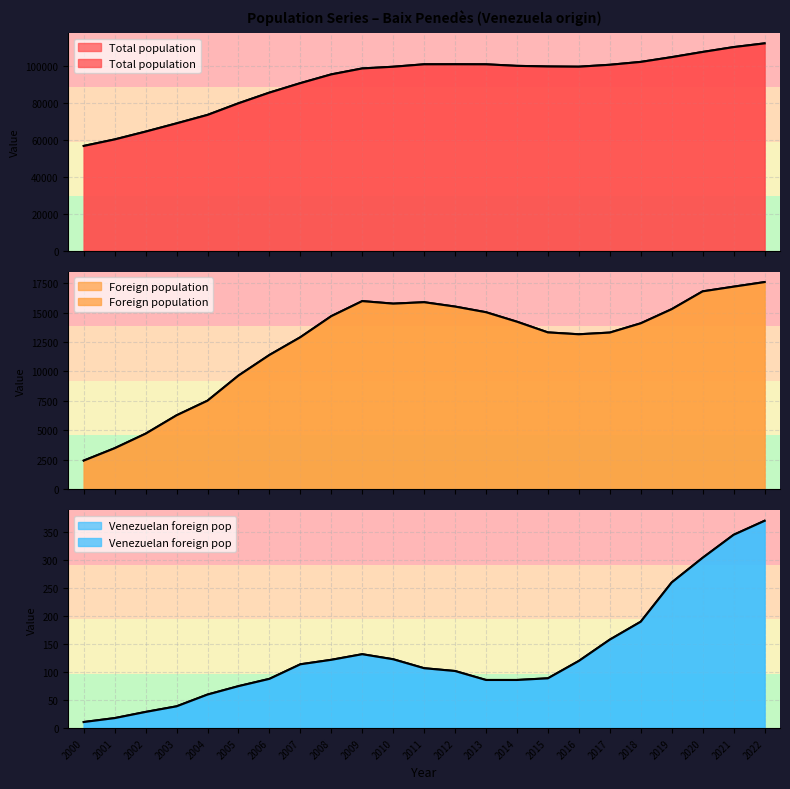

What is the total value across all series at 2006?

97243